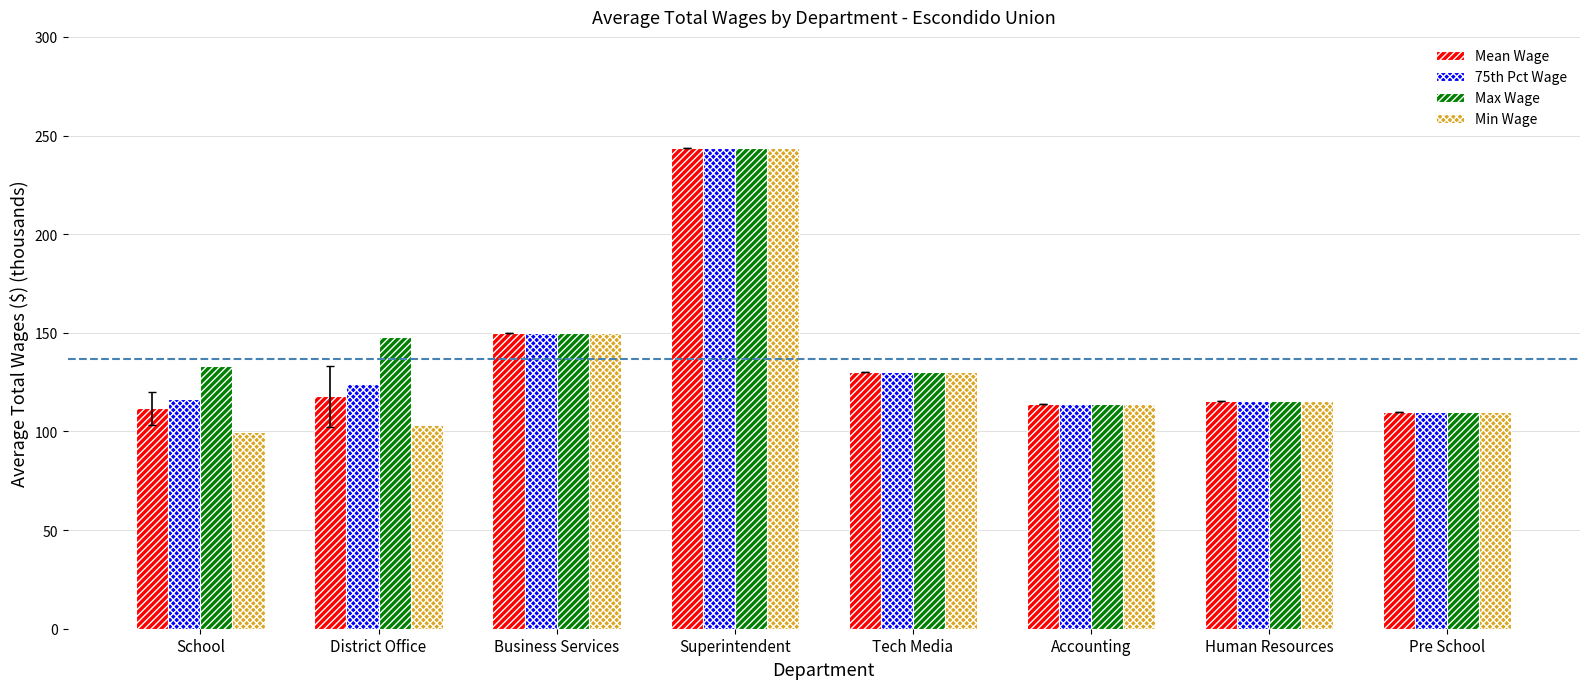

What is the value of the Mean Wage bar at the 7th from the left?

115.3